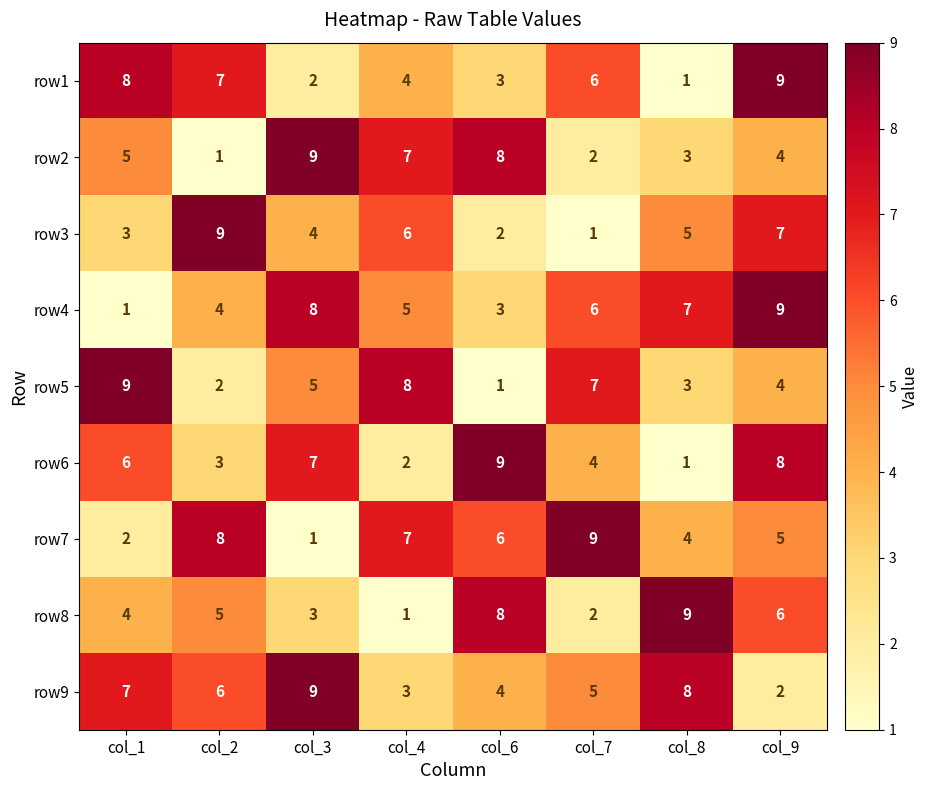

At col_1, list the series in order from smallest to largest.

row4, row7, row3, row8, row2, row6, row9, row1, row5